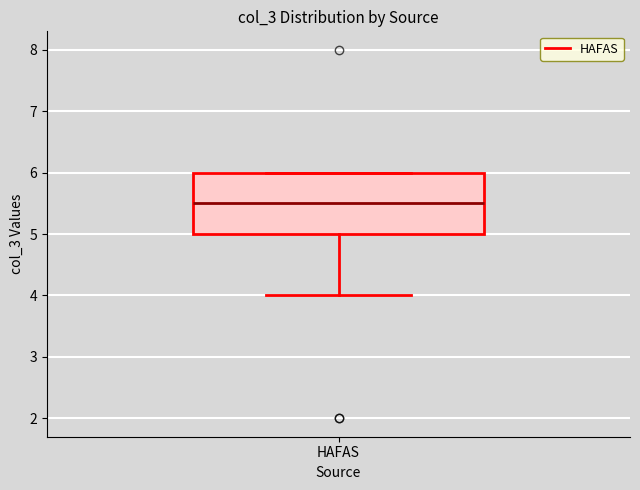

Read this box plot against the y-axis: the position of the median line, the range covered by the box, and the ends of both whiskers. The values are not printed on the chart, so give them approximately, as read against the axis.

median 5.5, box 5.0 to 6.0, whiskers 4.0 to 6.0